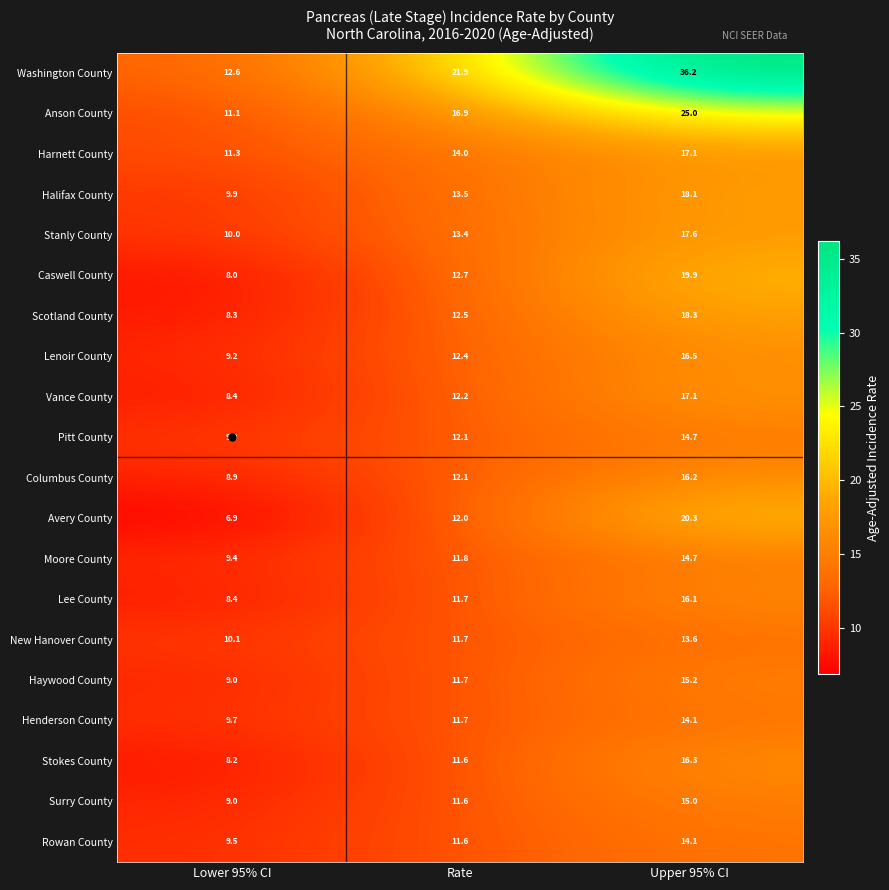

How many categories are shown in the chart?

3